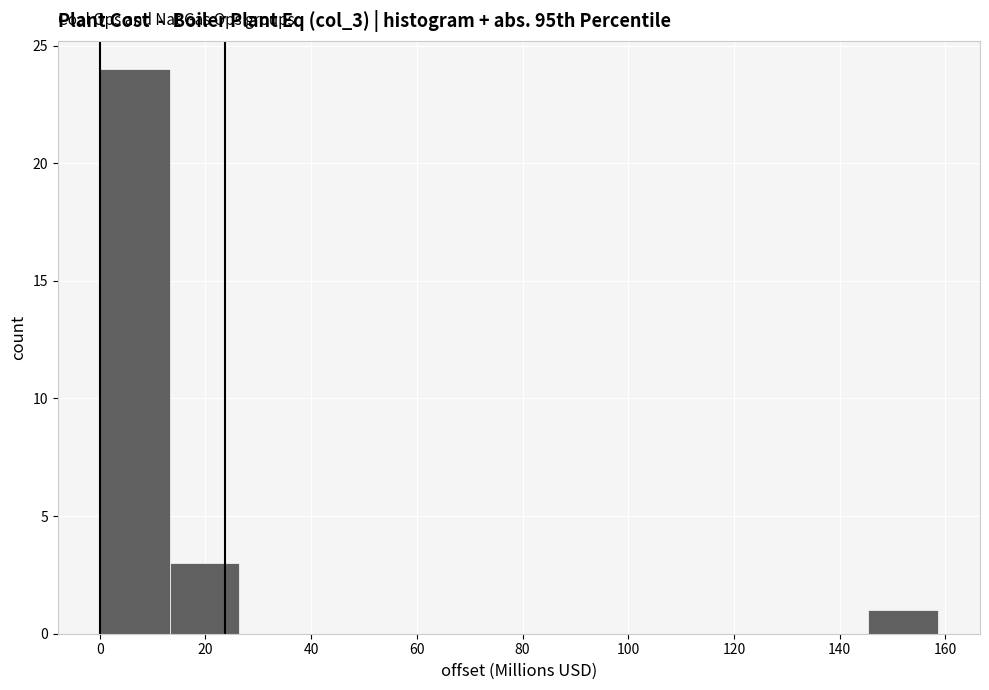

Reading left to right, transcribe this chart: for each bar, give the range it covers on the x-axis and its height. Neither the bar edges nor the heights are printed on the chart, so give them approximately, as read against the axes.

0 to 14: 24
14 to 26: 3
26 to 40: 0
40 to 52: 0
52 to 66: 0
66 to 80: 0
80 to 92: 0
92 to 106: 0
106 to 118: 0
118 to 132: 0
132 to 146: 0
146 to 158: 1